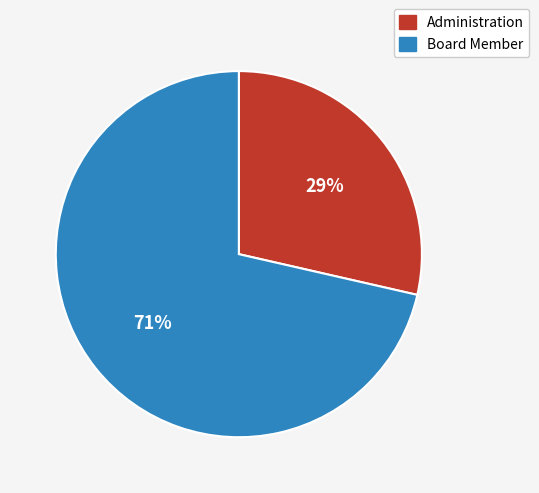

How many slices are in this pie chart?

2